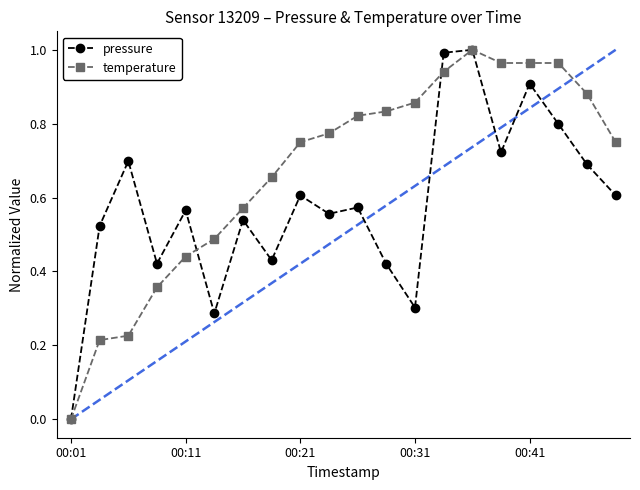

List the series in order of their overall mean, lowest first.

pressure, temperature